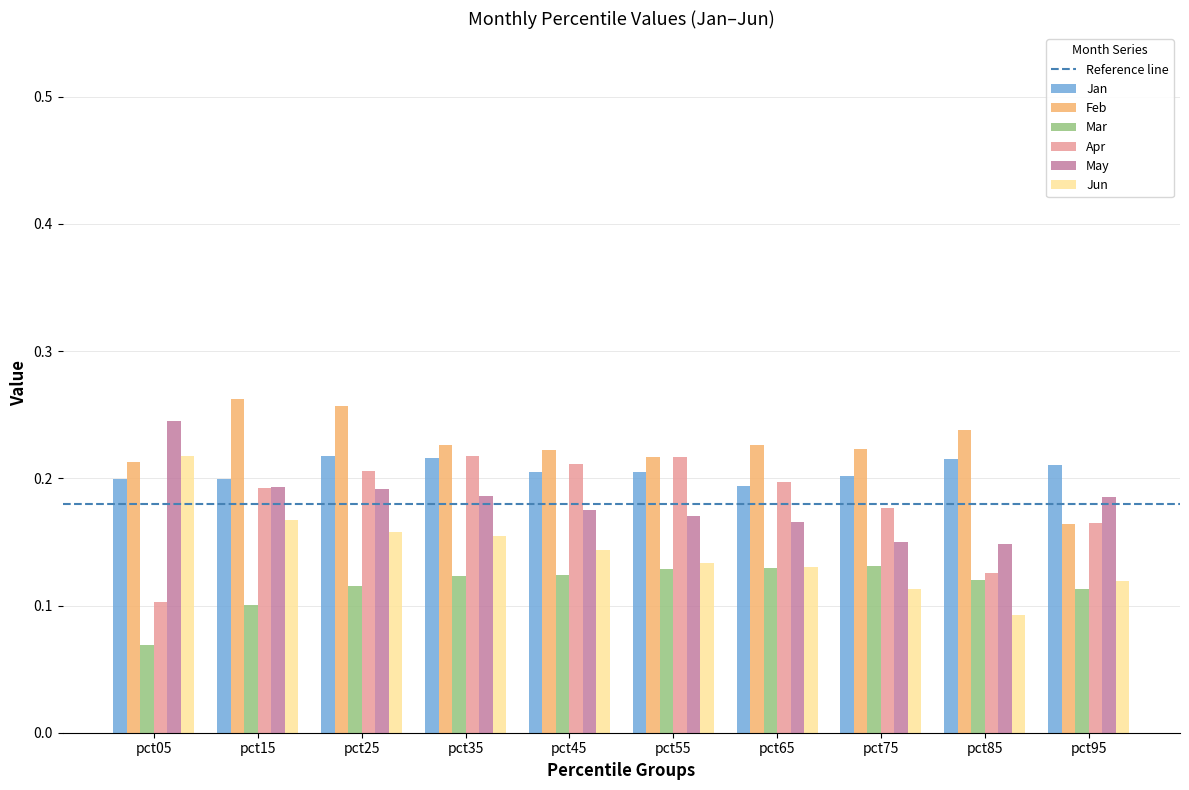

Which label corresponds to the smallest value in the chart?

pct05